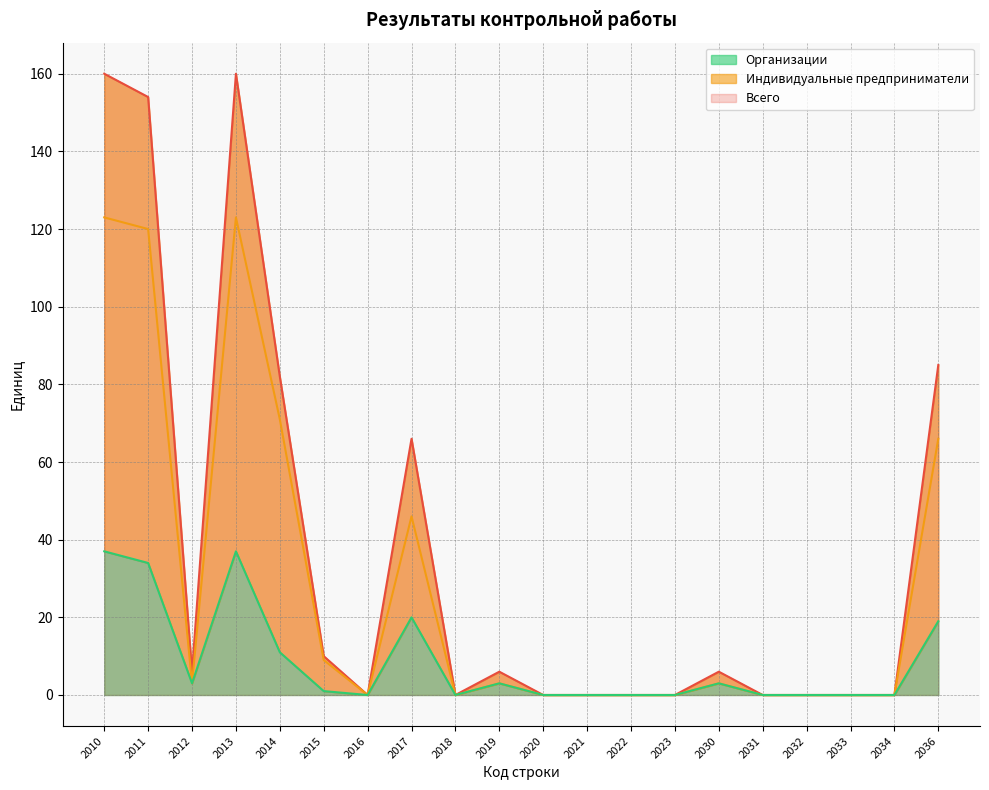

Reading left to right, extract all data points from this chart.

Всего: 2010=160	2011=154	2012=6	2013=160	2014=82	2015=10	2016=0	2017=66	2018=0	2019=6	2020=0	2021=0	2022=0	2023=0	2030=6	2031=0	2032=0	2033=0	2034=0	2036=85
Индивидуальные предприниматели: 2010=123	2011=120	2012=3	2013=123	2014=71	2015=9	2016=0	2017=46	2018=0	2019=3	2020=0	2021=0	2022=0	2023=0	2030=3	2031=0	2032=0	2033=0	2034=0	2036=66
Организации: 2010=37	2011=34	2012=3	2013=37	2014=11	2015=1	2016=0	2017=20	2018=0	2019=3	2020=0	2021=0	2022=0	2023=0	2030=3	2031=0	2032=0	2033=0	2034=0	2036=19